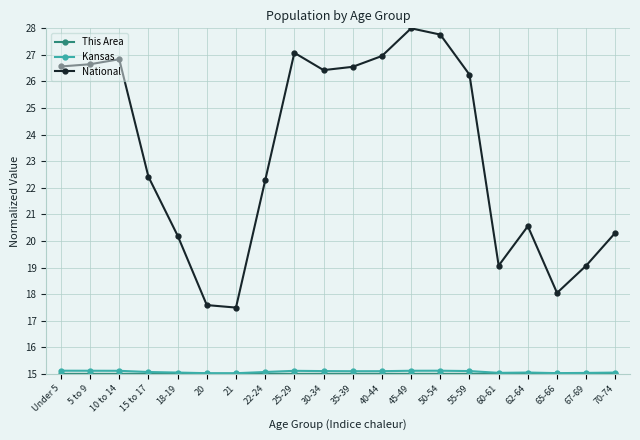

What position from the right is 45-49?

8